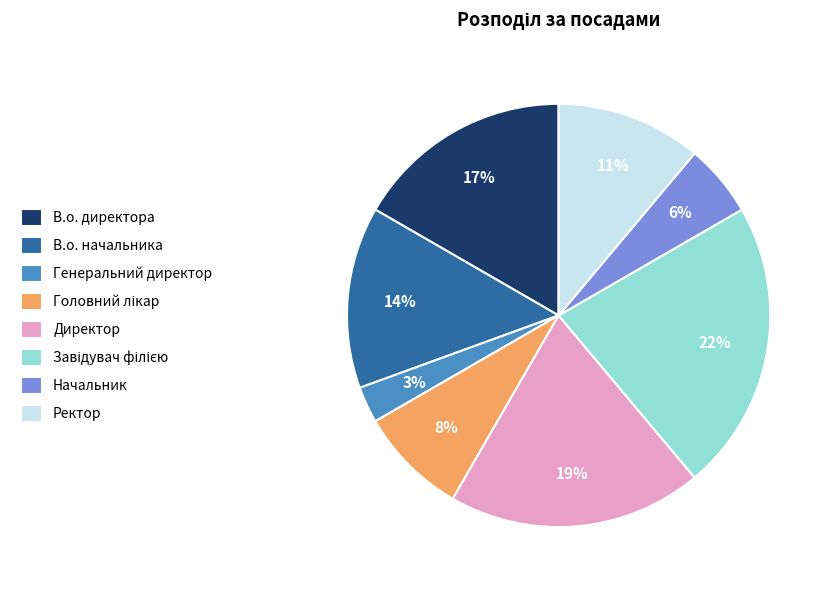

Which has a higher value, Ректор or Директор?

Директор